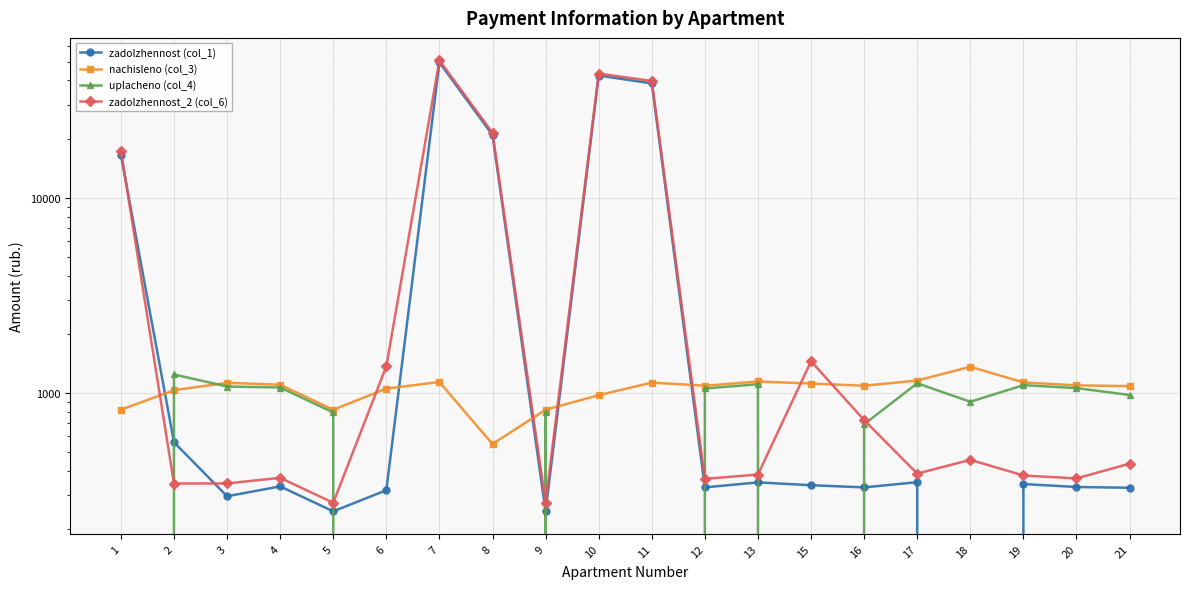

At which label does zadolzhennost (col_1) reach its minimum?

18